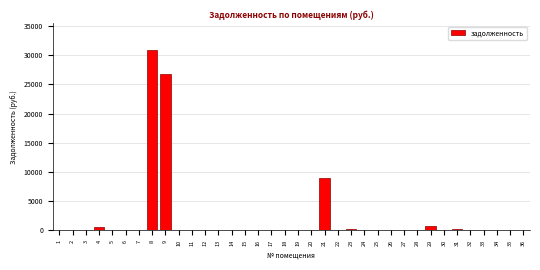

What is the greatest value displayed?

30849.1